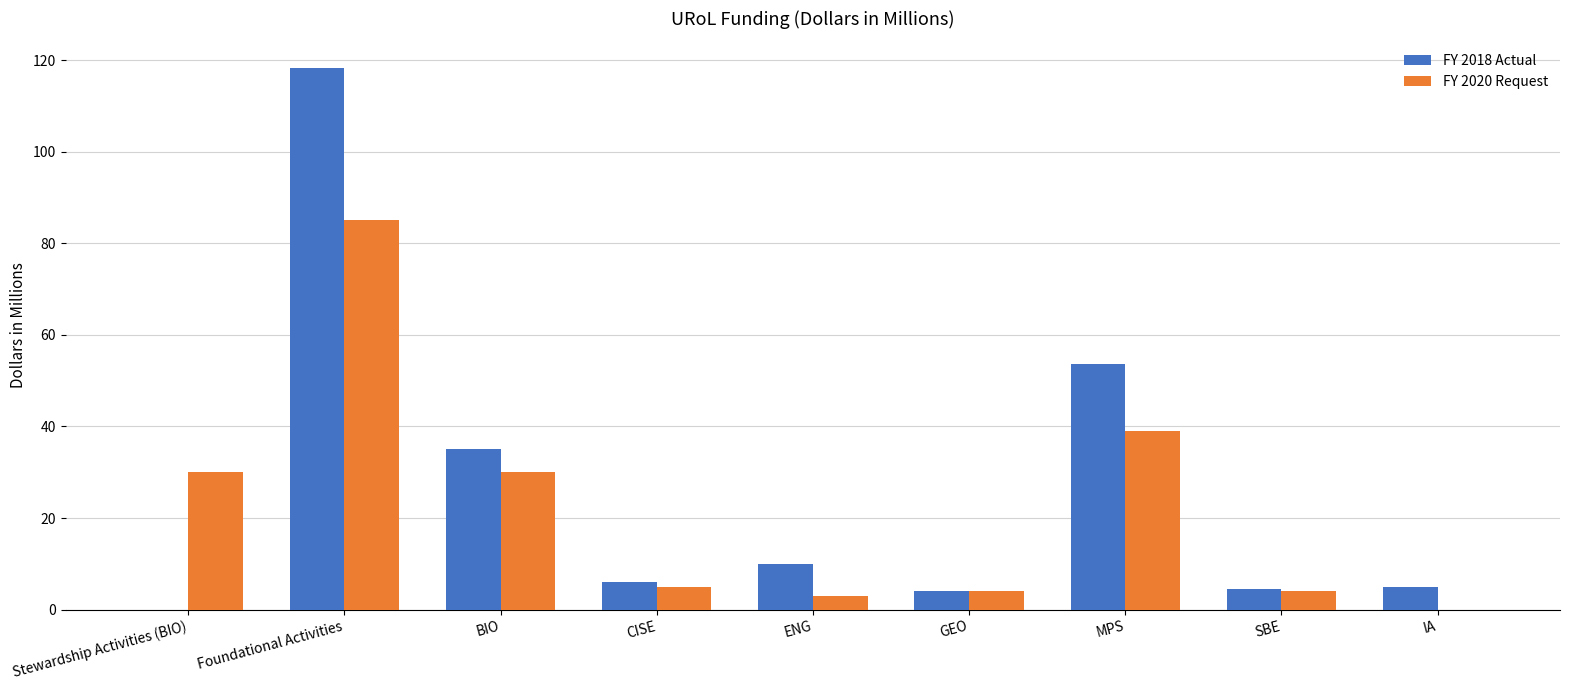

What is the sum of the FY 2020 Request values at Foundational Activities and CISE?

90.0